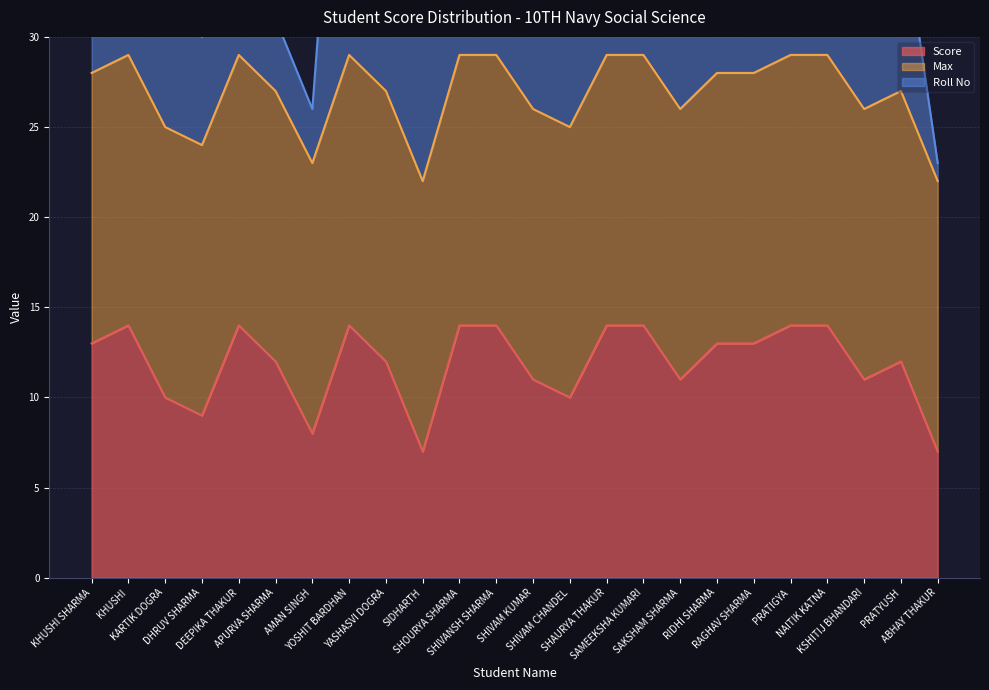

Reading left to right, extract all data points from this chart.

Score: KHUSHI SHARMA=13	KHUSHI=14	KARTIK DOGRA=10	DHRUV SHARMA=9	DEEPIKA THAKUR=14	APURVA SHARMA=12	AMAN SINGH=8	YOSHIT BARDHAN=14	YASHASVI DOGRA=12	SIDHARTH=7	SHOURYA SHARMA=14	SHIVANSH SHARMA=14	SHIVAM KUMAR=11	SHIVAM CHANDEL=10	SHAURYA THAKUR=14	SAMEEKSHA KUMARI=14	SAKSHAM SHARMA=11	RIDHI SHARMA=13	RAGHAV SHARMA=13	PRATIGYA=14	NAITIK KATNA=14	KSHITIJ BHANDARI=11	PRATYUSH=12	ABHAY THAKUR=7
Max: KHUSHI SHARMA=15	KHUSHI=15	KARTIK DOGRA=15	DHRUV SHARMA=15	DEEPIKA THAKUR=15	APURVA SHARMA=15	AMAN SINGH=15	YOSHIT BARDHAN=15	YASHASVI DOGRA=15	SIDHARTH=15	SHOURYA SHARMA=15	SHIVANSH SHARMA=15	SHIVAM KUMAR=15	SHIVAM CHANDEL=15	SHAURYA THAKUR=15	SAMEEKSHA KUMARI=15	SAKSHAM SHARMA=15	RIDHI SHARMA=15	RAGHAV SHARMA=15	PRATIGYA=15	NAITIK KATNA=15	KSHITIJ BHANDARI=15	PRATYUSH=15	ABHAY THAKUR=15
Roll No: KHUSHI SHARMA=9	KHUSHI=8	KARTIK DOGRA=7	DHRUV SHARMA=6	DEEPIKA THAKUR=5	APURVA SHARMA=4	AMAN SINGH=3	YOSHIT BARDHAN=24	YASHASVI DOGRA=23	SIDHARTH=22	SHOURYA SHARMA=21	SHIVANSH SHARMA=20	SHIVAM KUMAR=19	SHIVAM CHANDEL=18	SHAURYA THAKUR=17	SAMEEKSHA KUMARI=16	SAKSHAM SHARMA=15	RIDHI SHARMA=14	RAGHAV SHARMA=13	PRATIGYA=12	NAITIK KATNA=11	KSHITIJ BHANDARI=10	PRATYUSH=10	ABHAY THAKUR=1